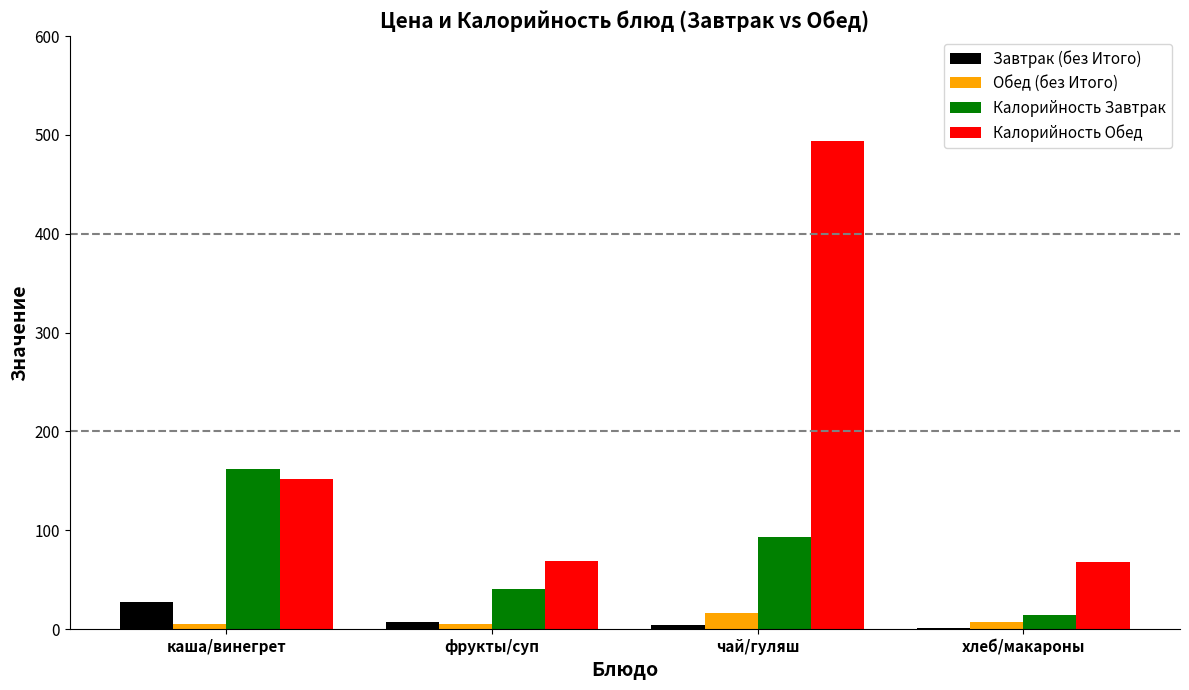

Read the Завтрак (без Итого) value at фрукты/суп.

7.1